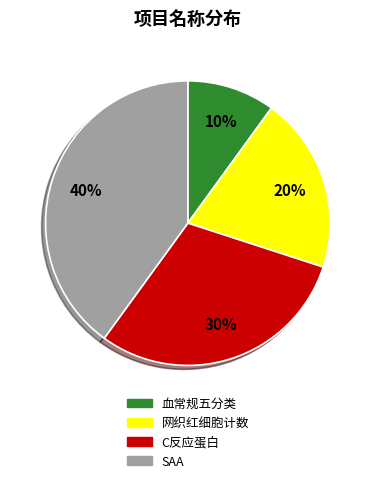

To the nearest percent, what percentage of the pie is C反应蛋白?

30%